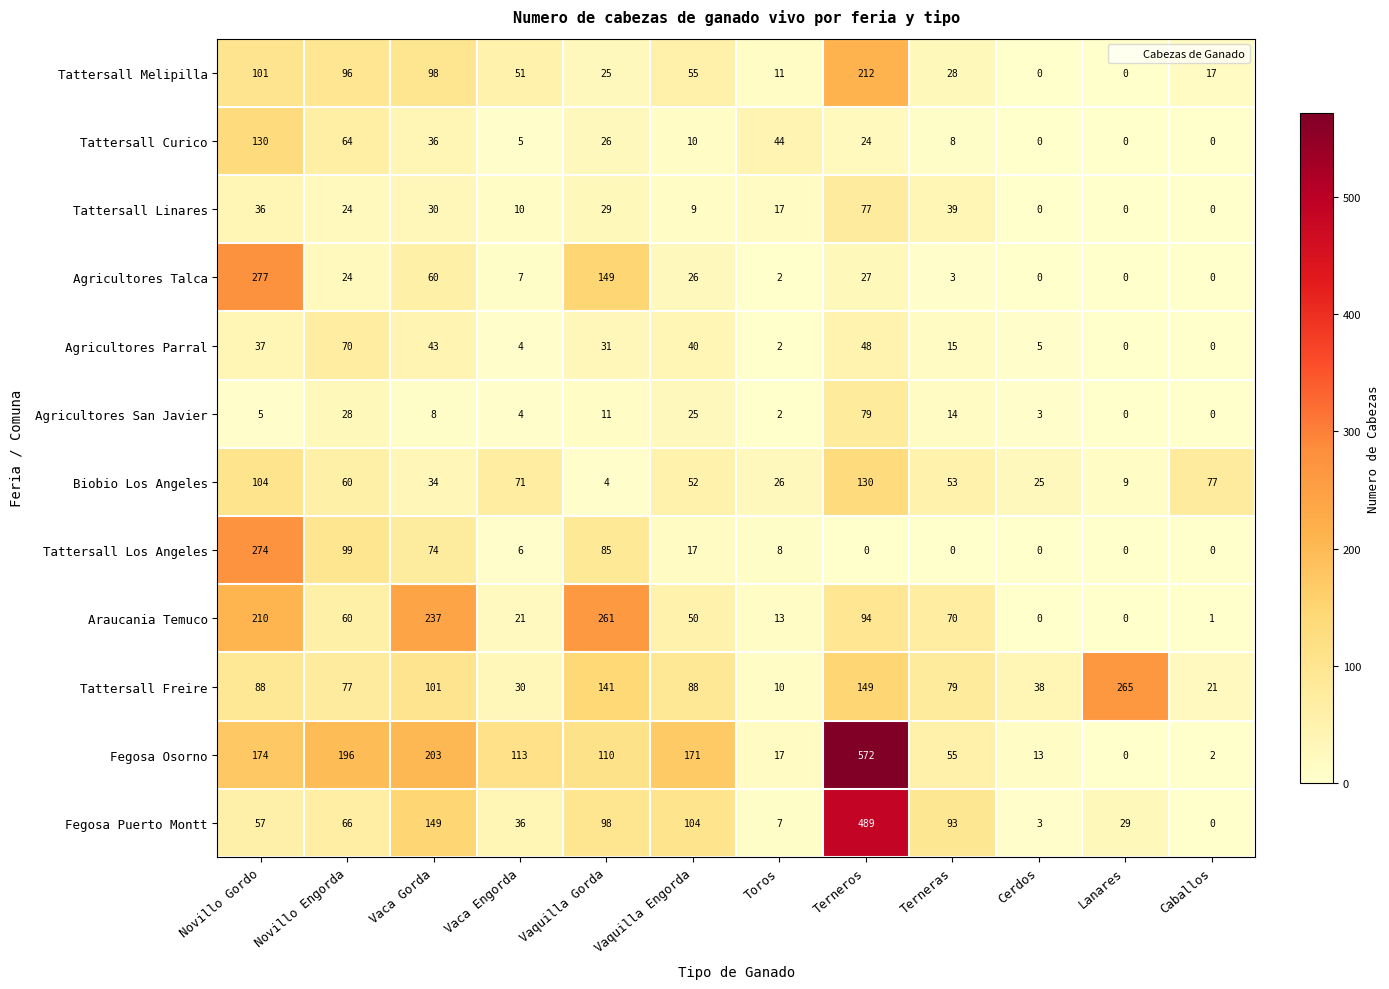

Between Novillo Gordo and Caballos, which series saw the biggest shift?

Agricultores Talca